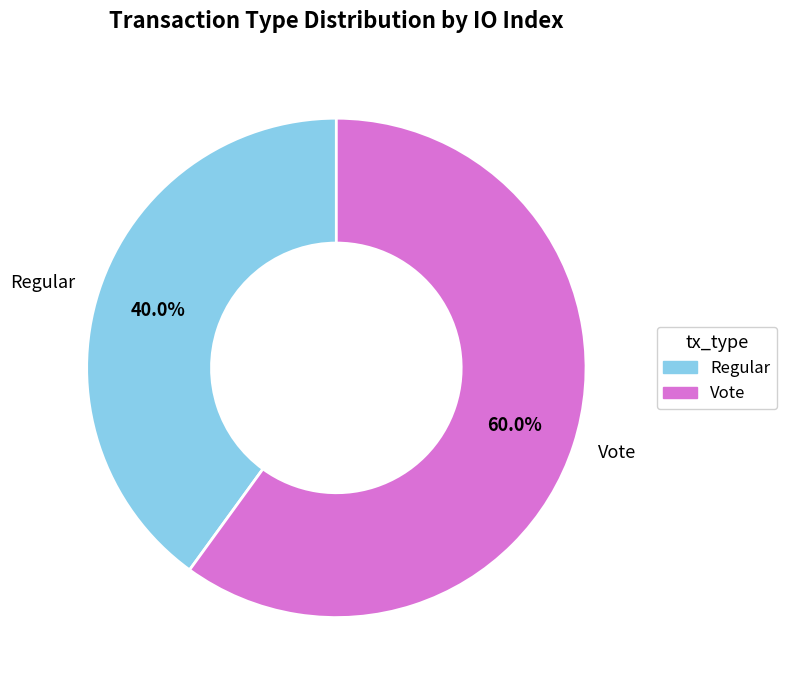

Rank the categories by value from lowest to highest.

Regular, Vote